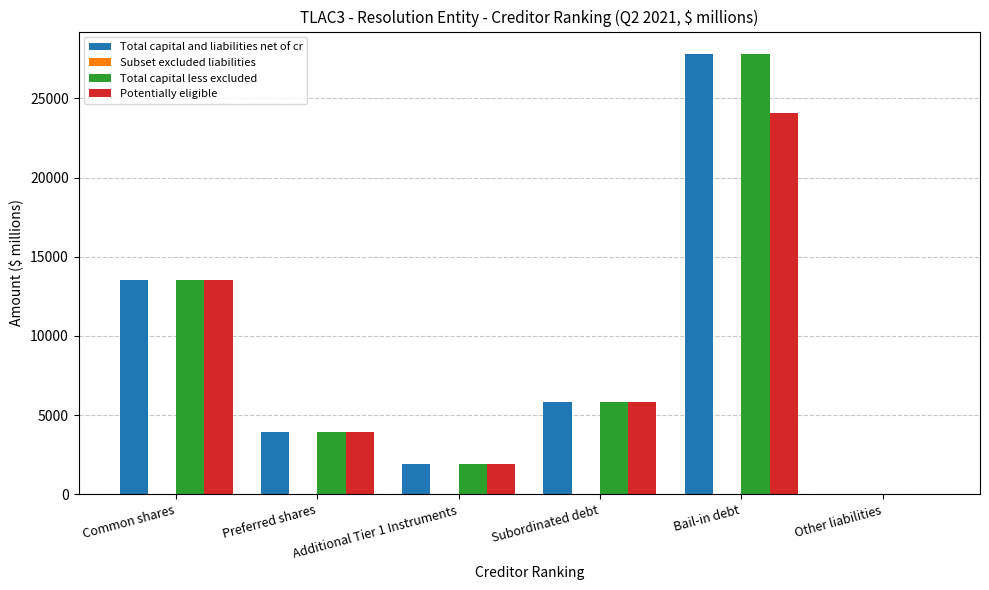

Which label corresponds to the largest value in the chart?

Bail-in debt